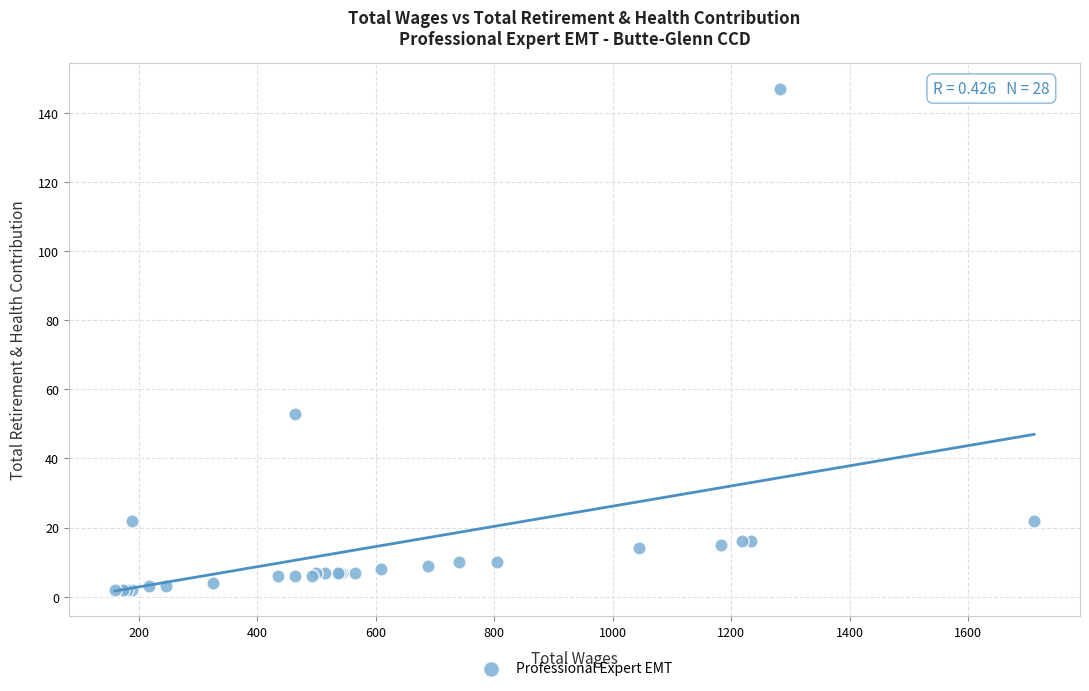

What Y value in the scatter plot is closest to 74?

53